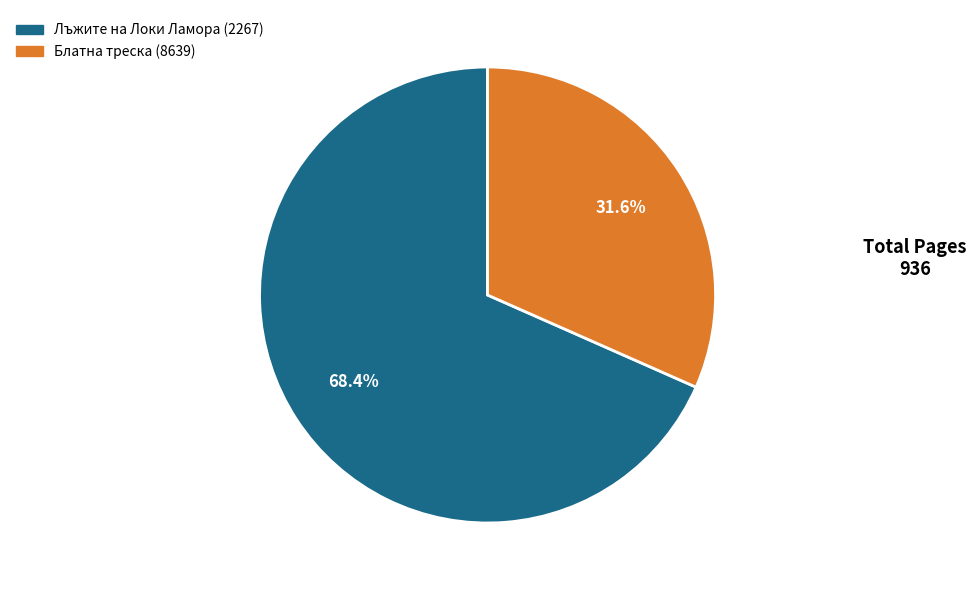

To the nearest percent, what portion does Лъжите на Локи Ламора (2267) represent?

68%